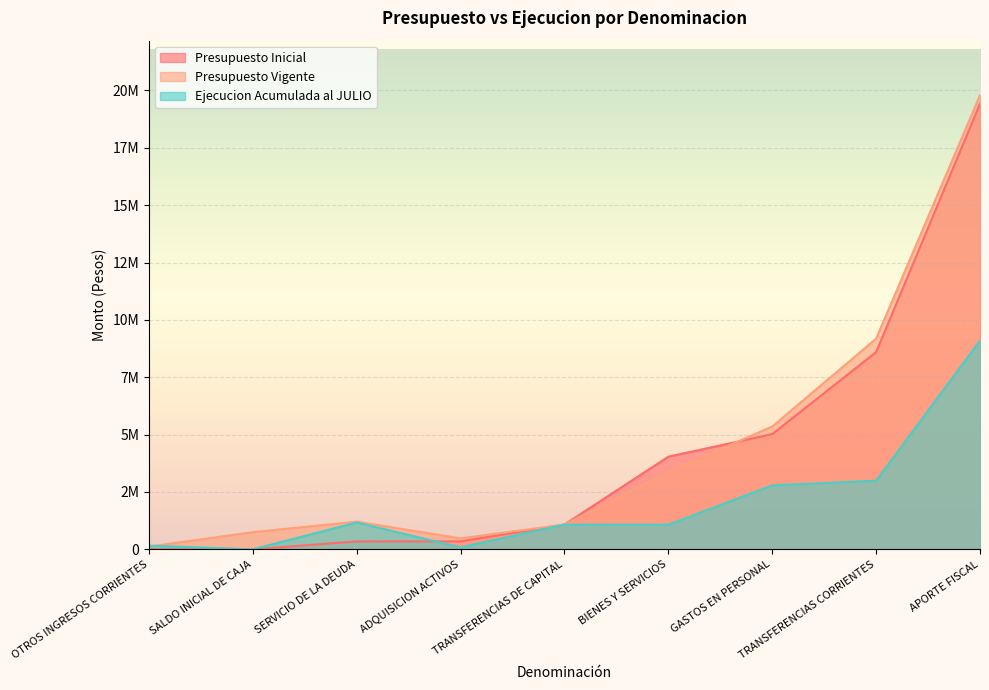

What are all the series names shown in the legend?

Presupuesto Inicial, Presupuesto Vigente, Ejecucion Acumulada al JULIO